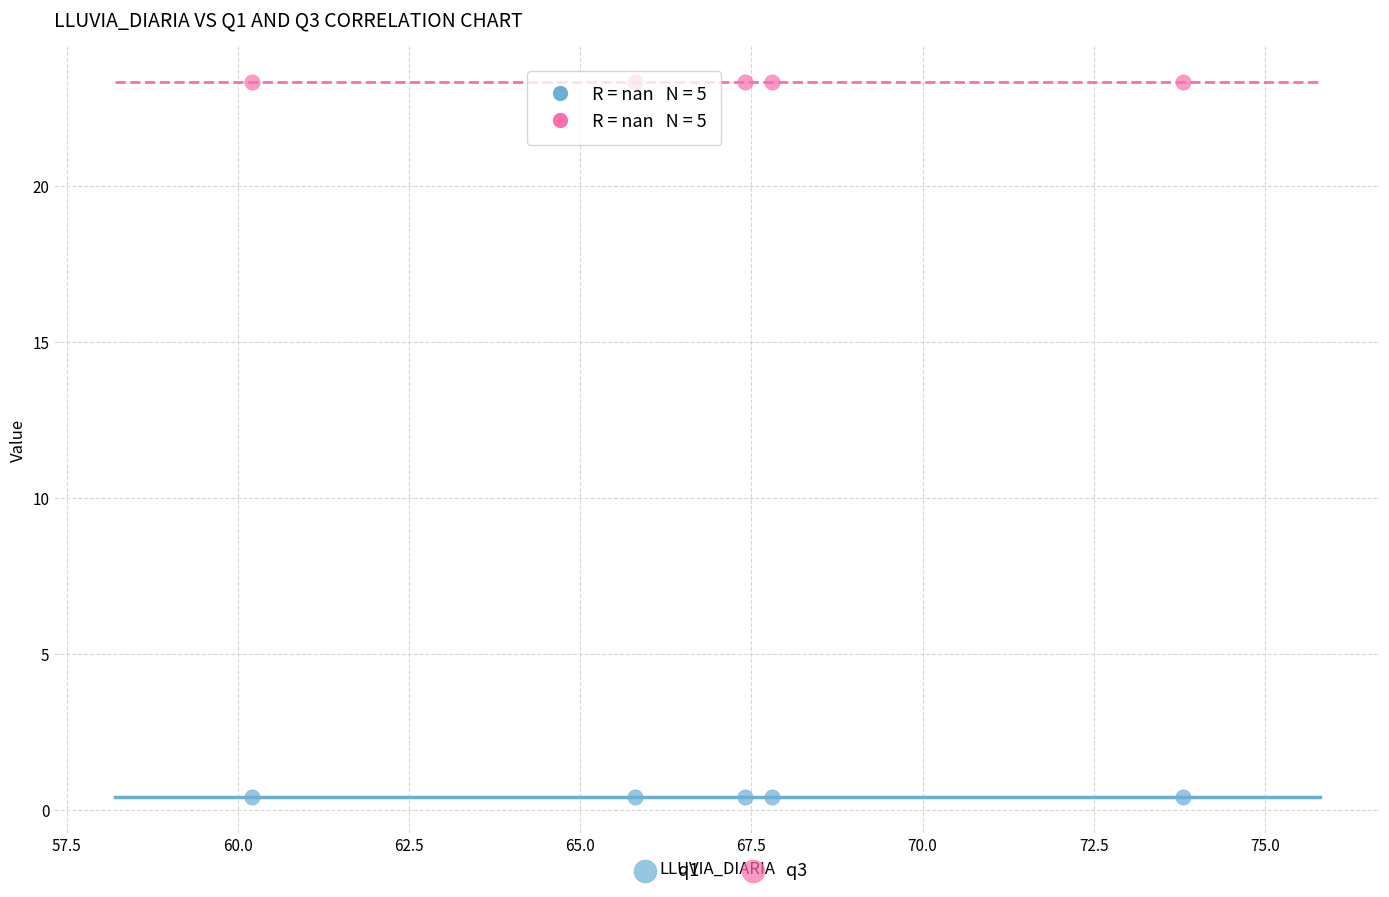

Which series reaches the maximum Y coordinate?

q3